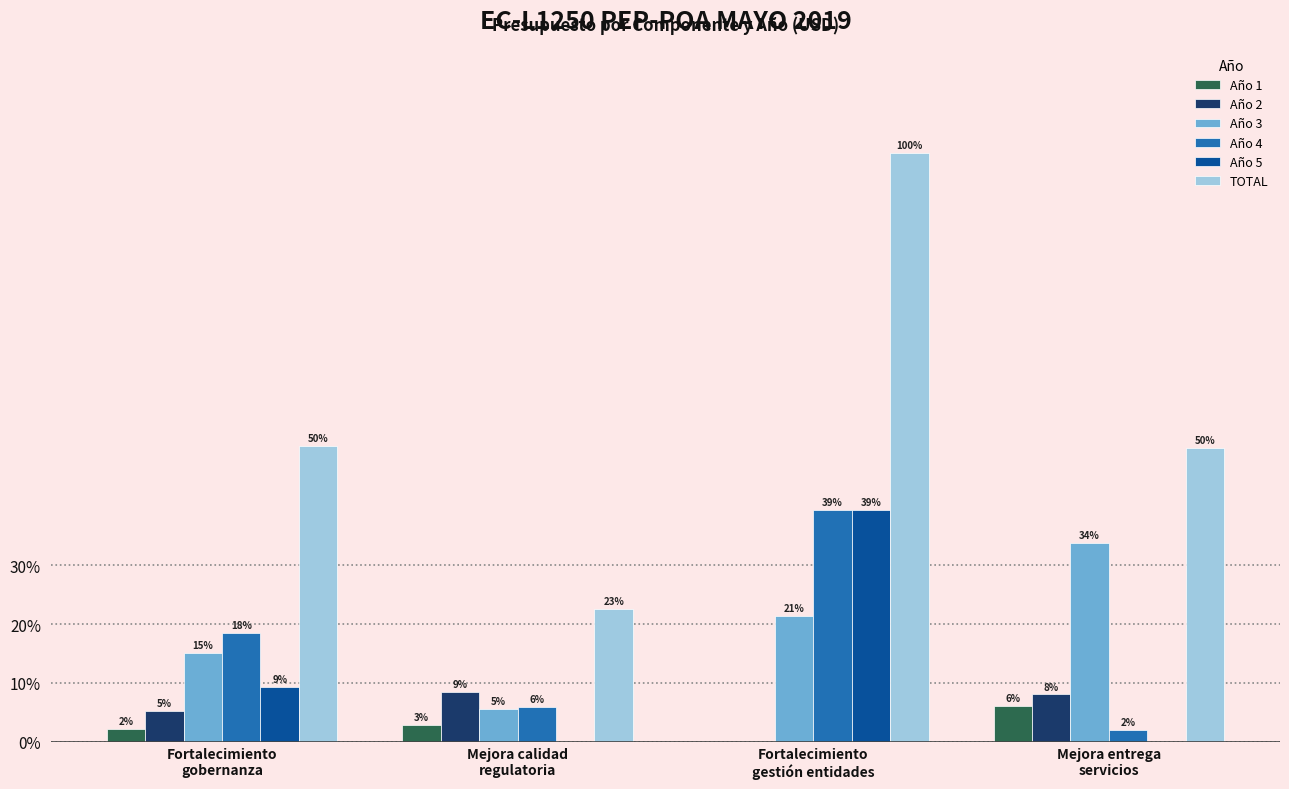

Does the chart contain stacked bars?

No